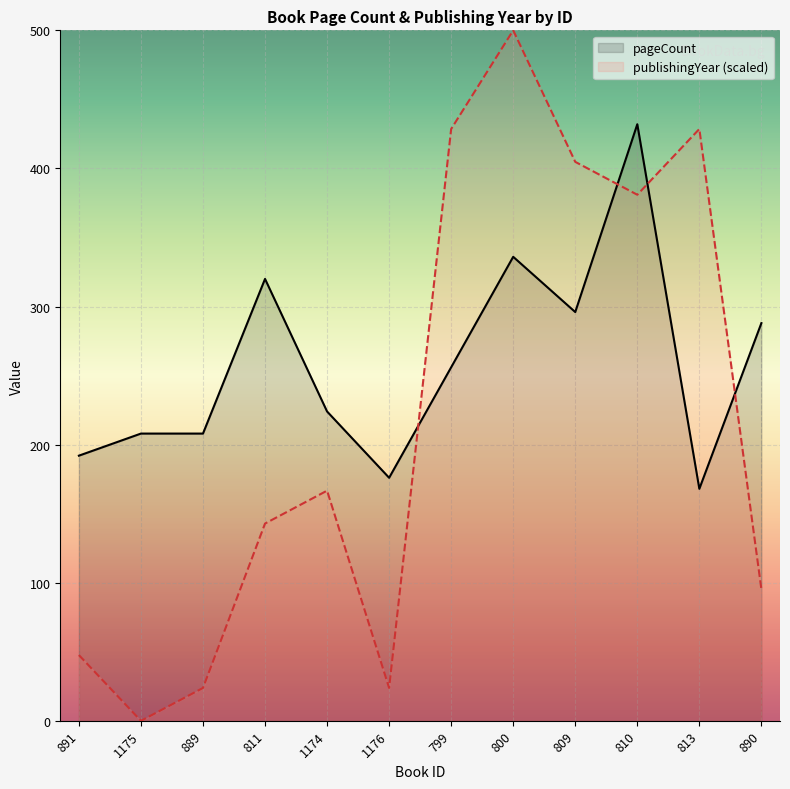

What is the sum of the publishingYear values at 799 and 891?

476.2